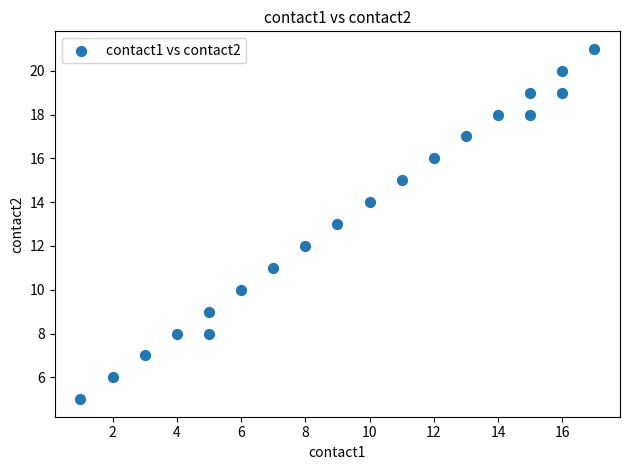

What is the range of X values (max minus min)?

16